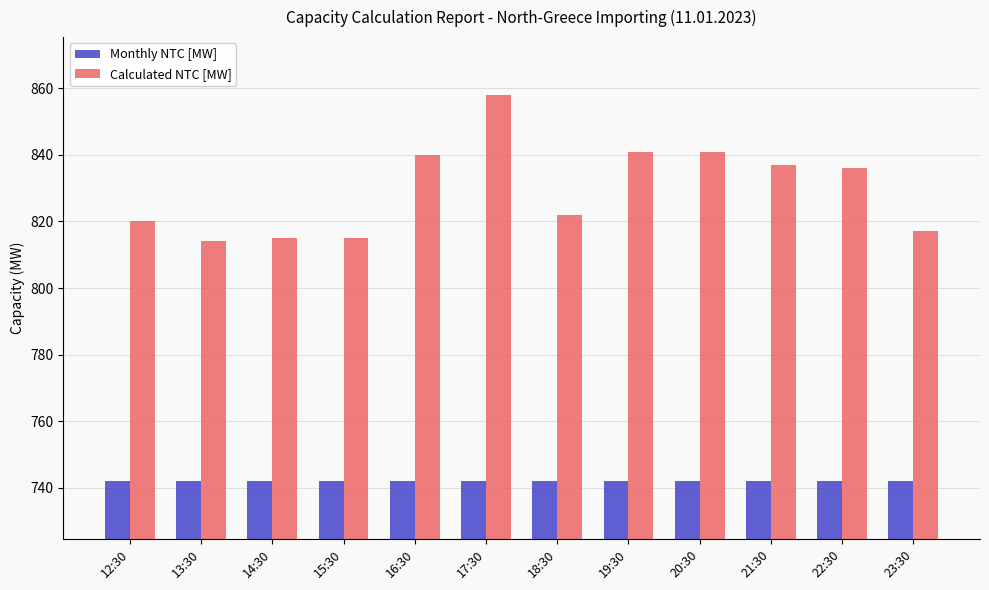

What is the difference between the highest and lowest values at 22:30?

94